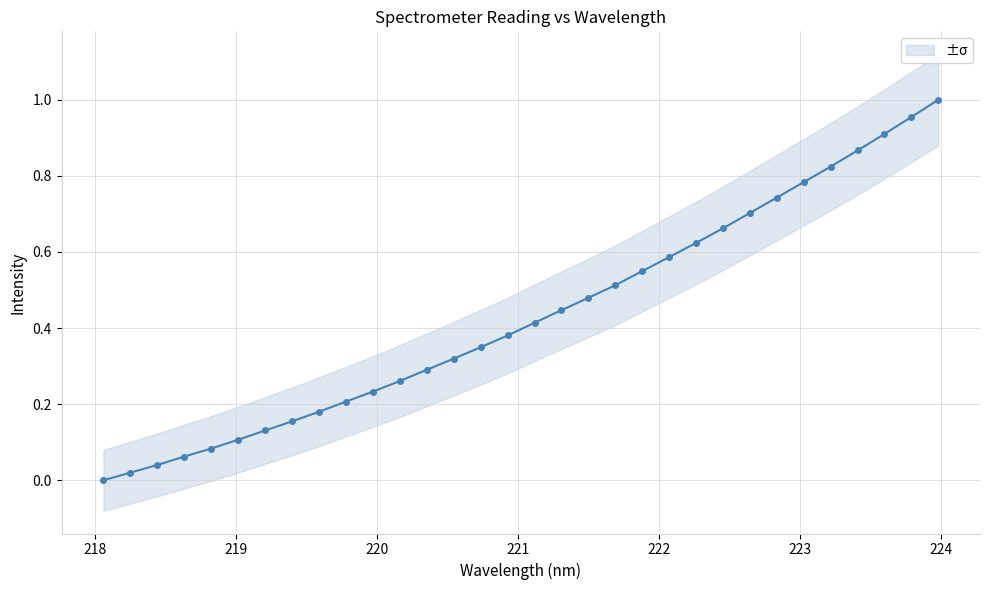

Reading left to right, list all the values displayed in this chart.

0.0	0.0	0.0	0.1	0.1	0.1	0.1	0.2	0.2	0.2	0.2	0.3	0.3	0.3	0.3	0.4	0.4	0.4	0.5	0.5	0.5	0.6	0.6	0.7	0.7	0.7	0.8	0.8	0.9	0.9	1.0	1.0